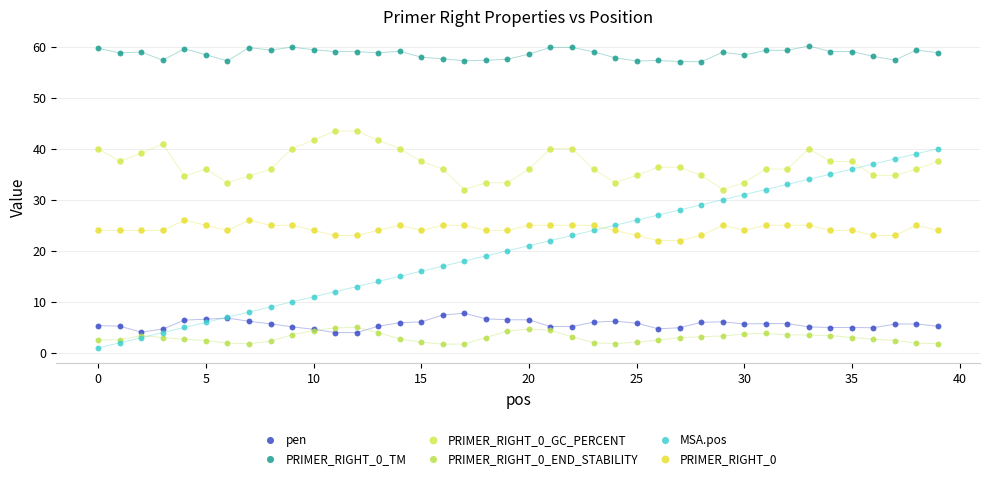

Which series reaches the minimum Y coordinate?

MSA.pos